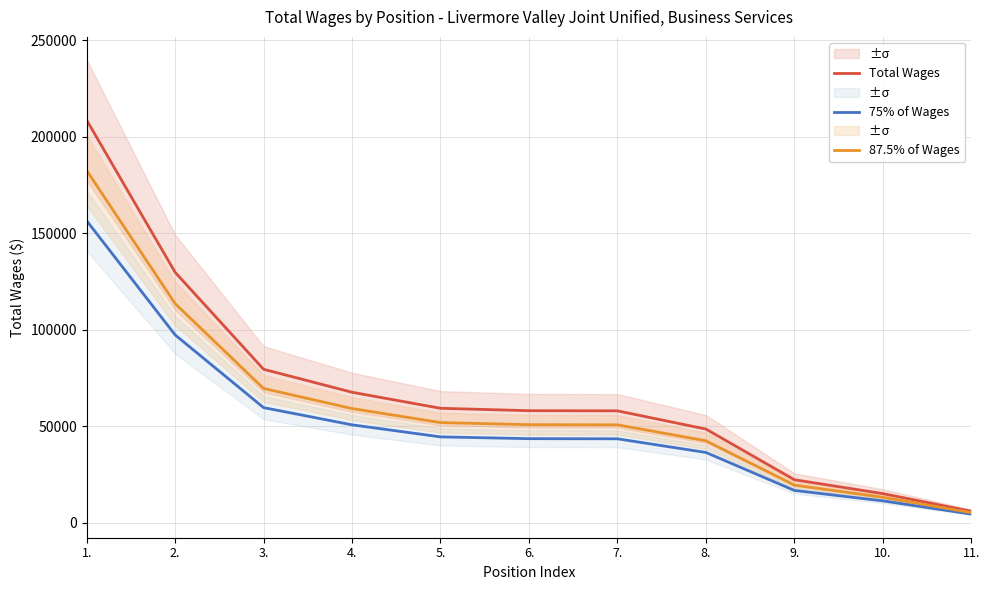

Which series has the largest total across all categories?

Total Wages